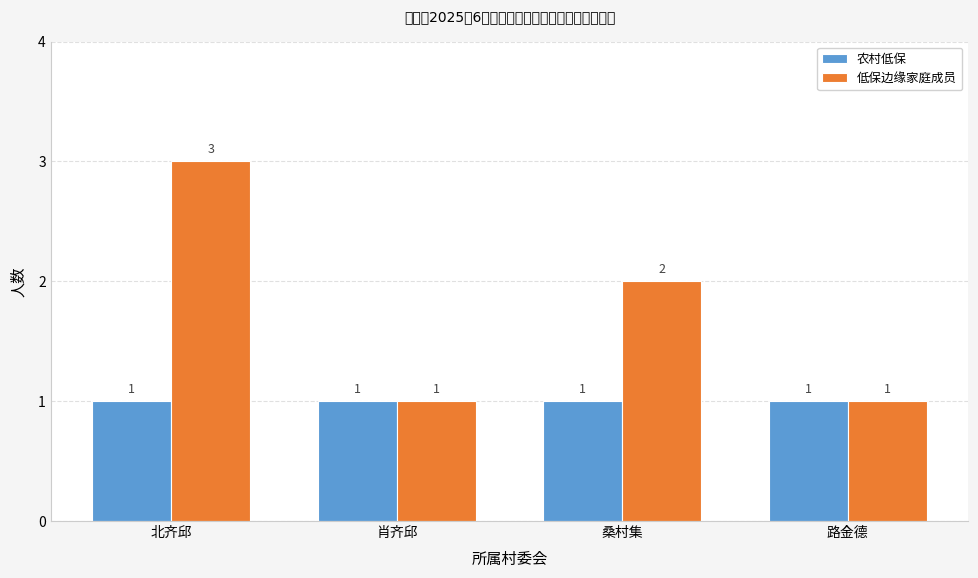

Is the value of 农村低保 at 北齐邱 greater than the value of 低保边缘家庭成员 at 桑村集?

No